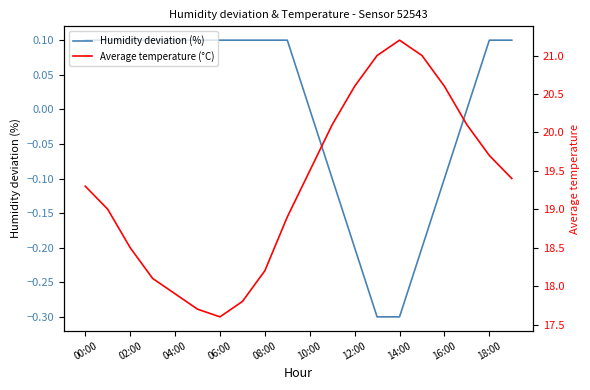

What is the spread (max minus min) of values at 14:00?

21.5